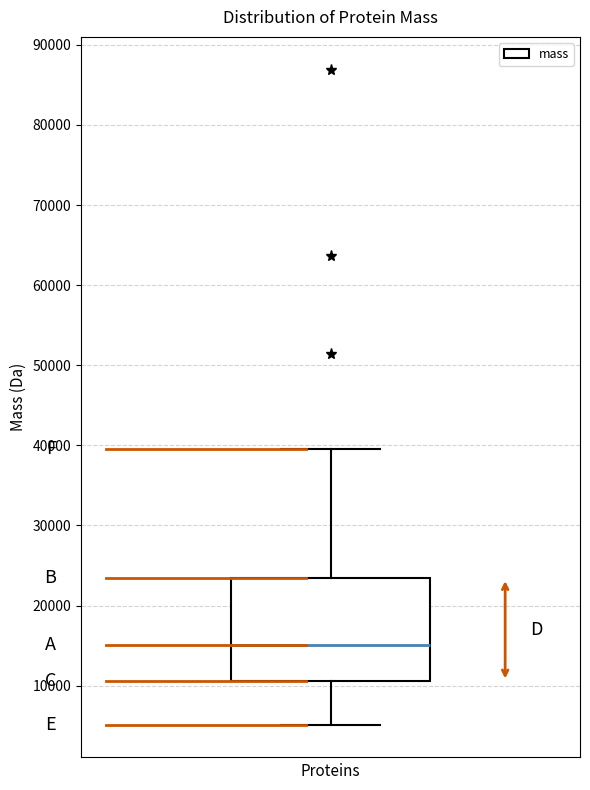

Read this box plot against the y-axis: the position of the median line, the range covered by the box, and the ends of both whiskers. The values are not printed on the chart, so give them approximately, as read against the axis.

median 15000, box 11000 to 23000, whiskers 5000 to 40000